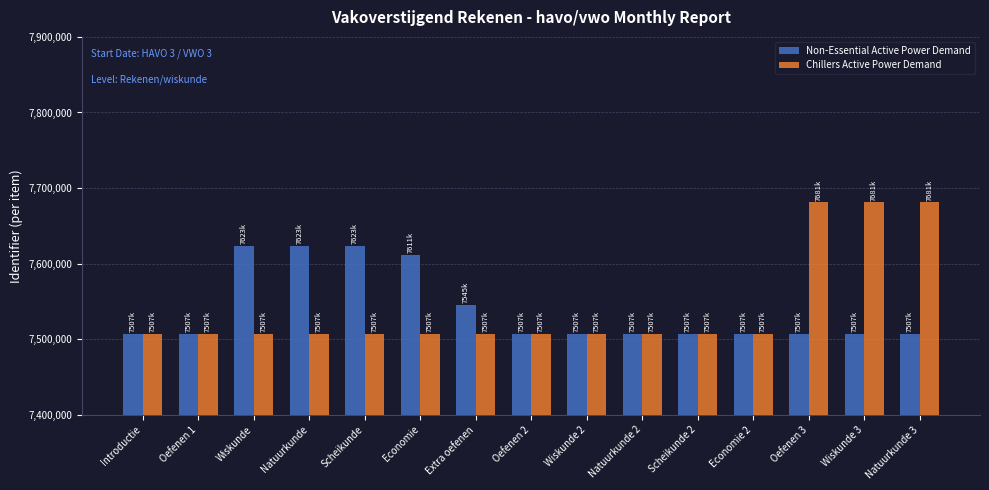

Rank the series by their maximum value, from highest to lowest.

Chillers Active Power Demand, Non-Essential Active Power Demand